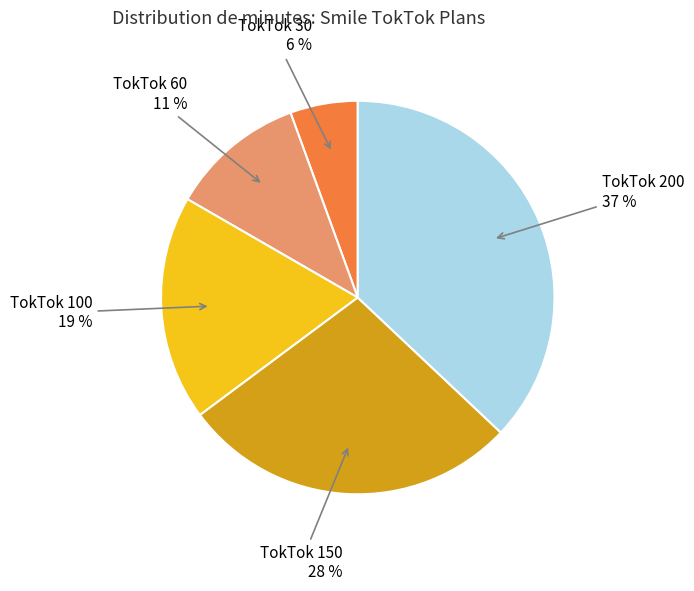

Which has a higher value, TokTok 150 or TokTok 60?

TokTok 150